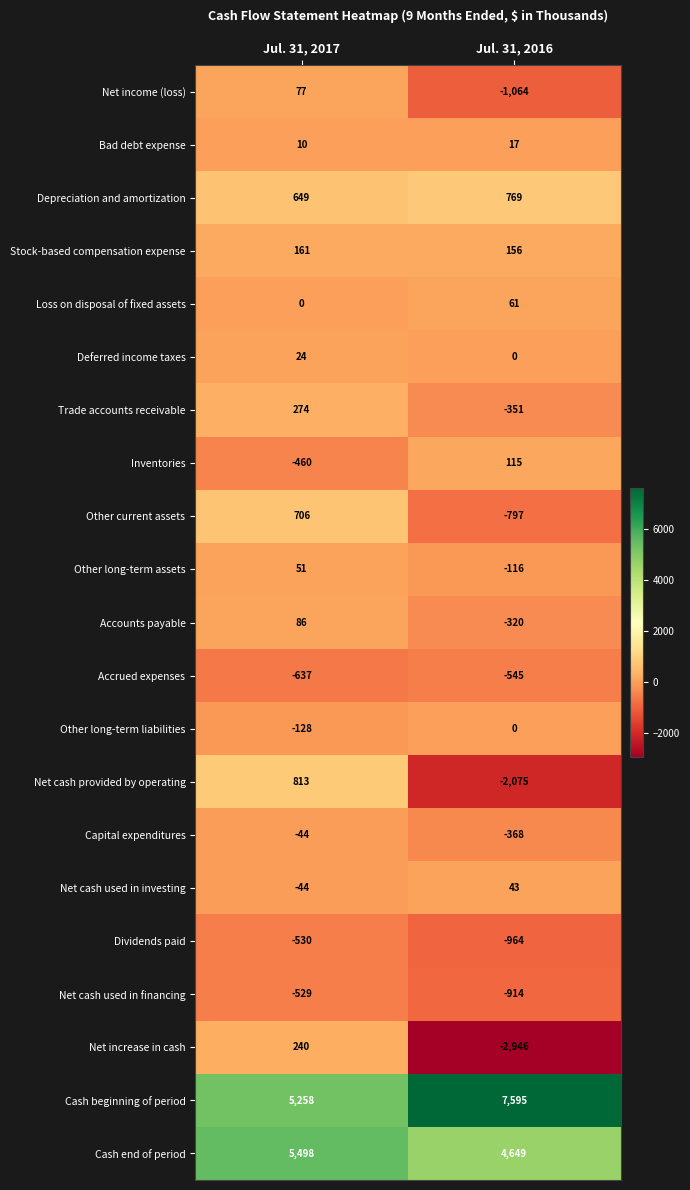

What is the spread (max minus min) of values at Jul. 31, 2016?

10541